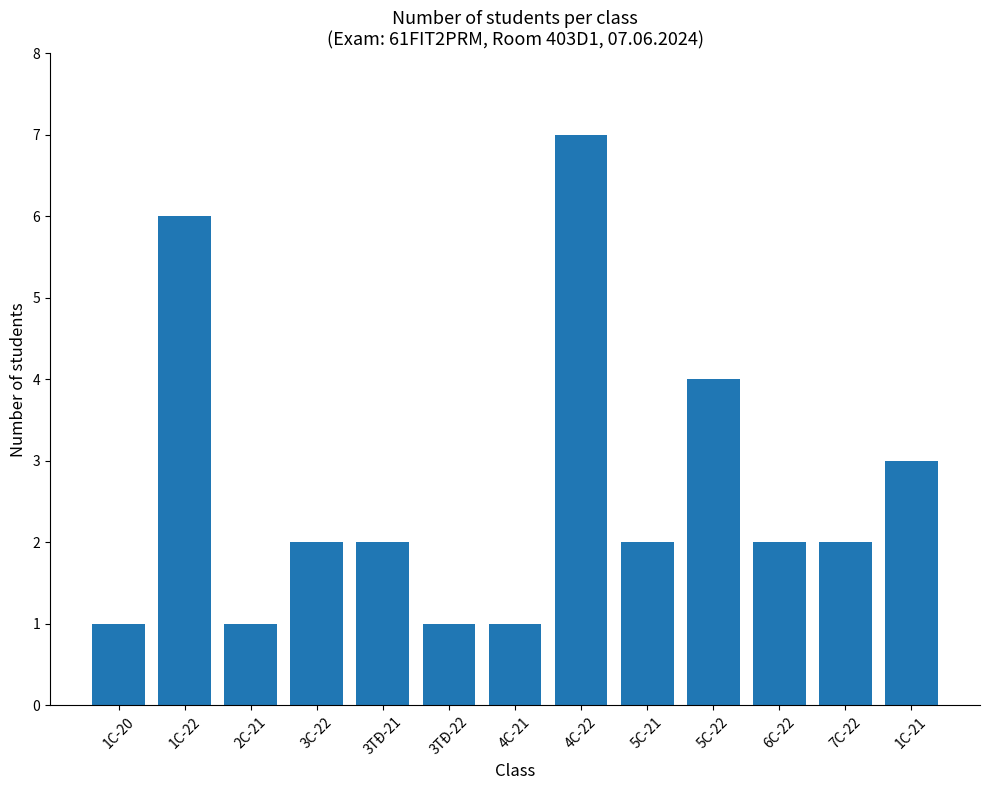

Which has a higher value, 1C-20 or 4C-22?

4C-22